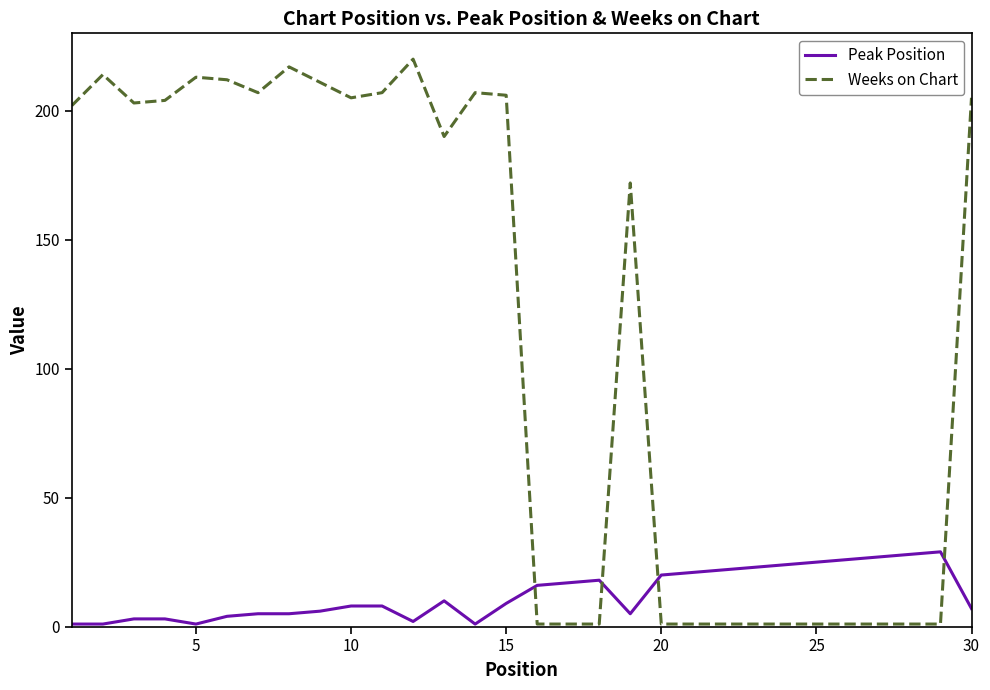

List the series in order of their peak value, highest first.

Weeks on Chart, Peak Position